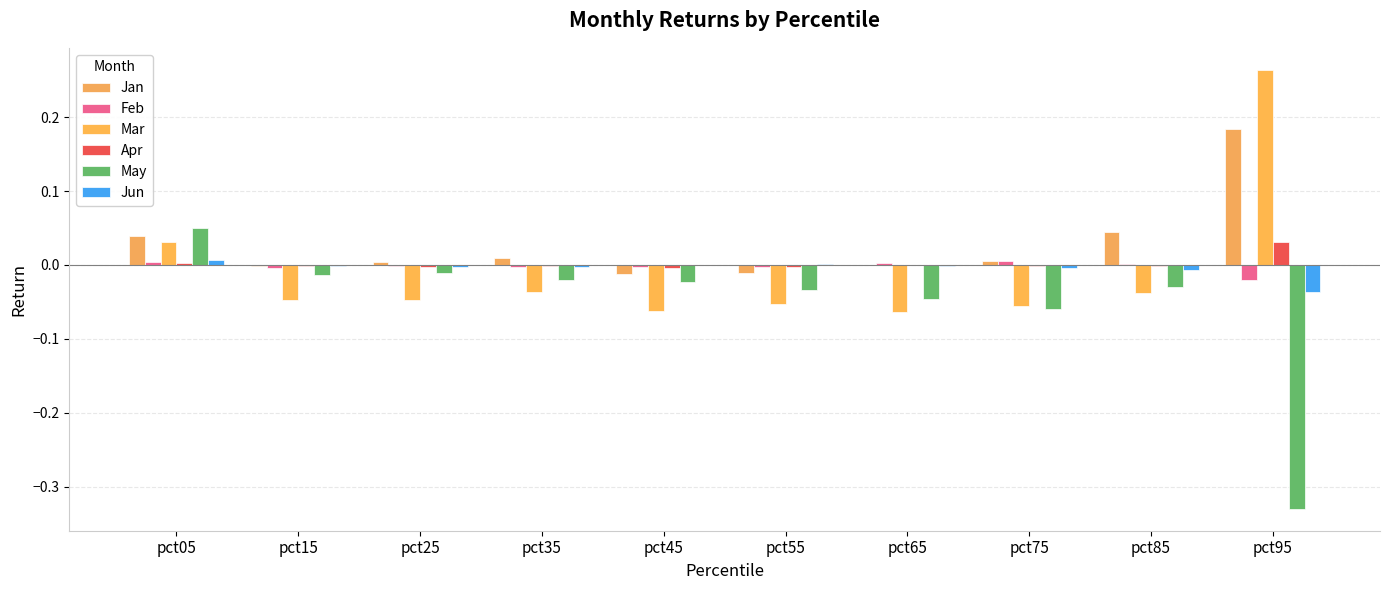

Between pct25 and pct95, which is larger?

pct95